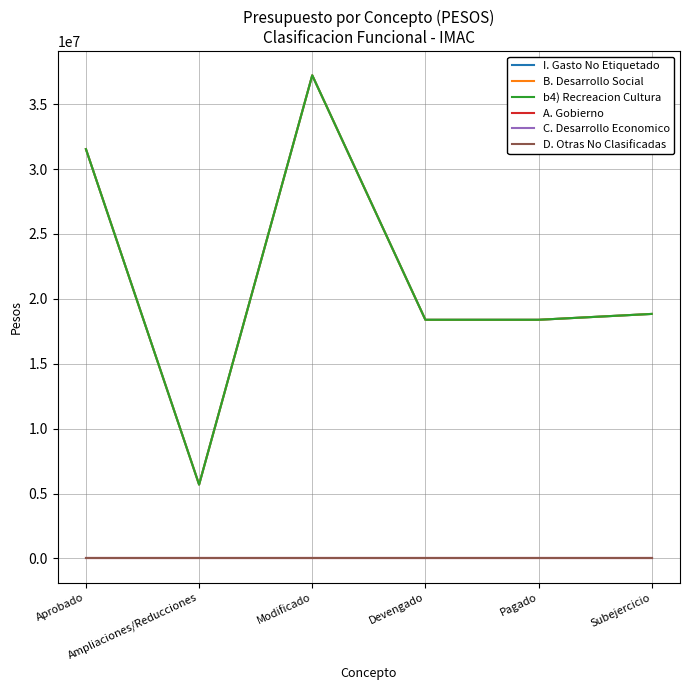

Does the chart have visible grid lines?

Yes